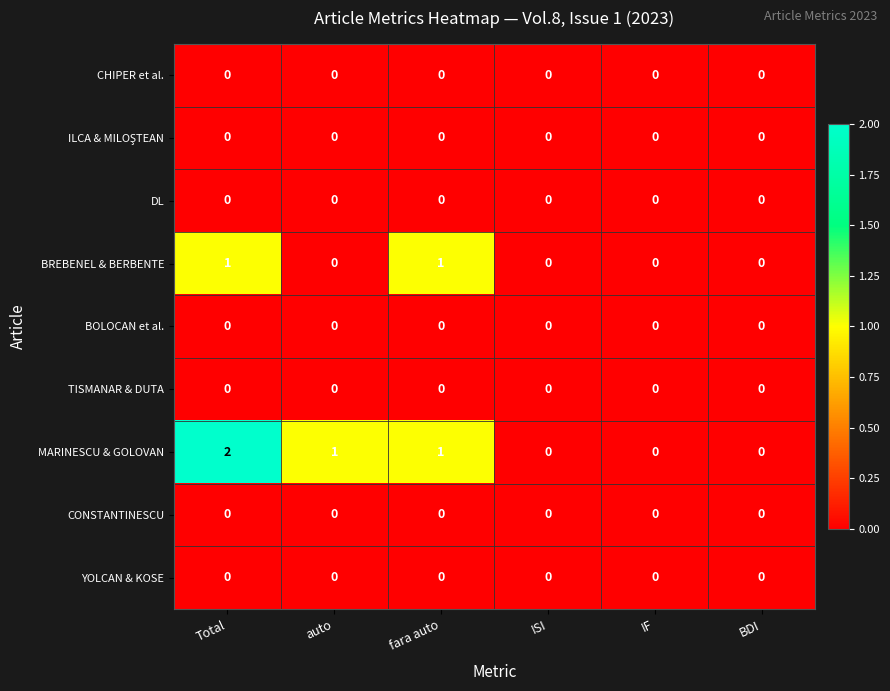

Which series has the largest total across all categories?

MARINESCU & GOLOVAN